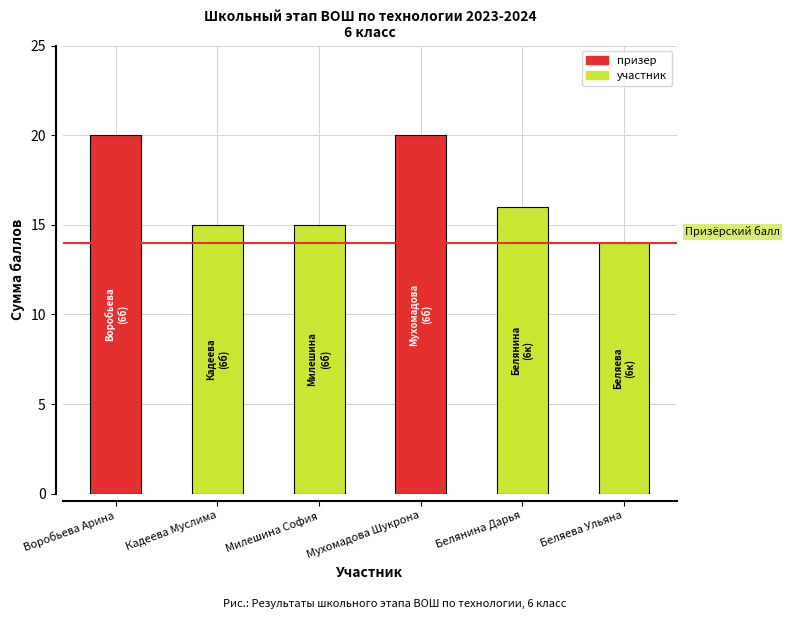

Between Кадеева Муслима and Мухомадова Шукрона, which is larger?

Мухомадова Шукрона